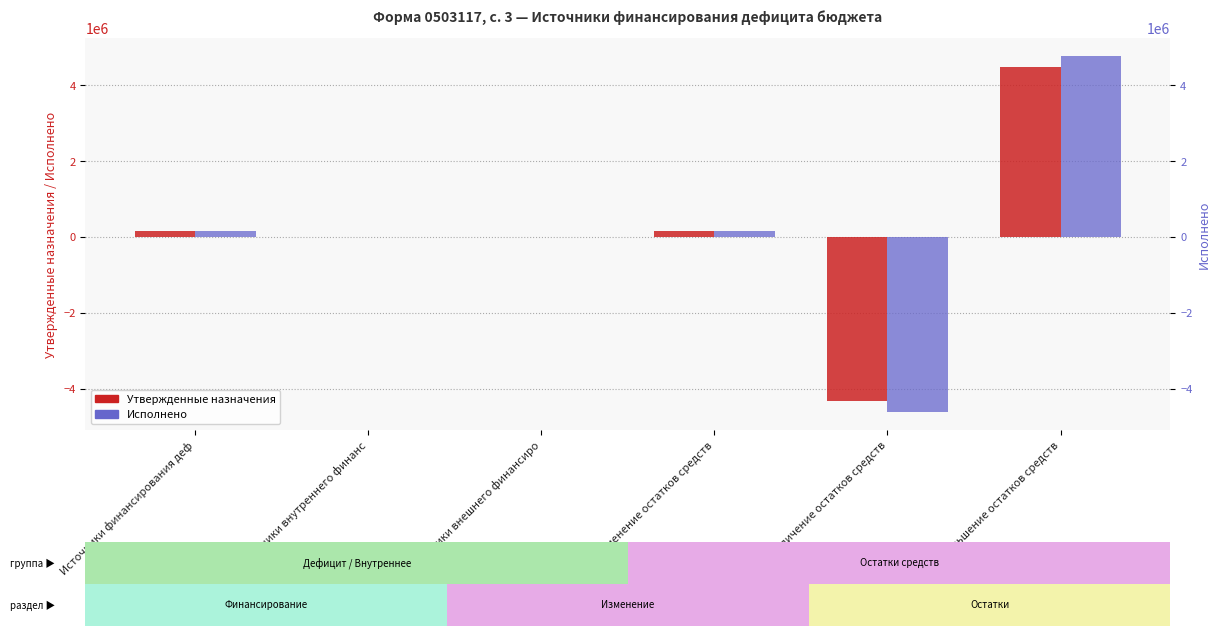

What value does the Утвержденные назначения series have at Источники финансирования деф?

155953.7